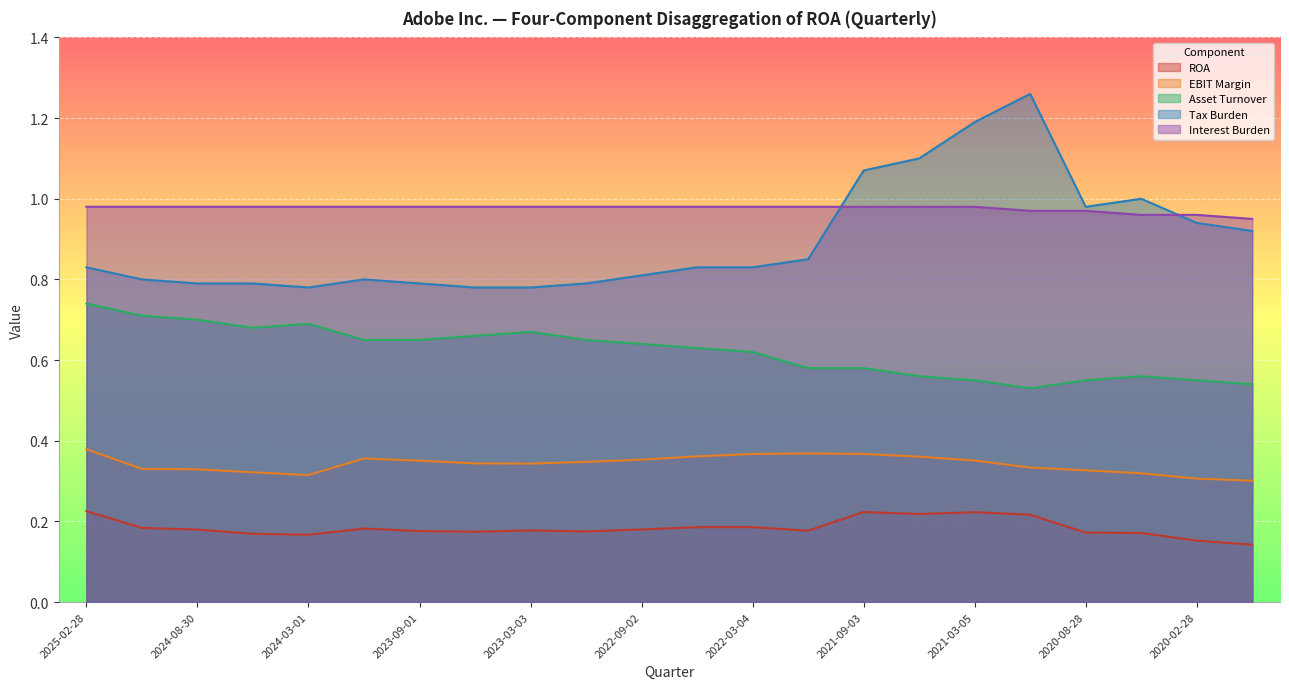

True or false: EBIT Margin and Interest Burden cross at least once.

False